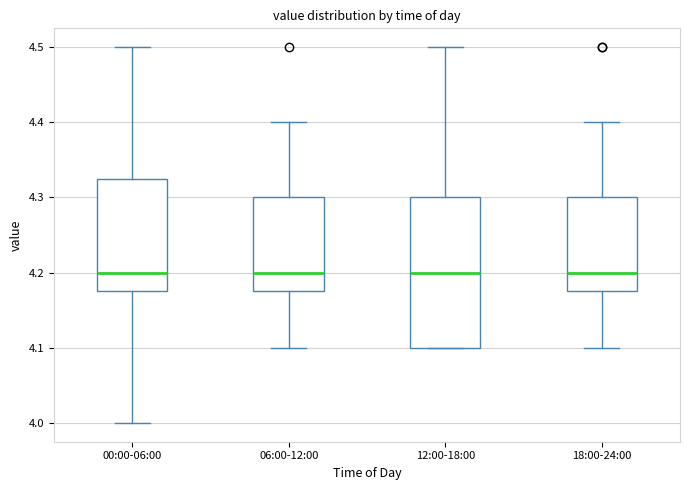

Which box is the tallest, from its lower edge to its upper edge?

12:00-18:00